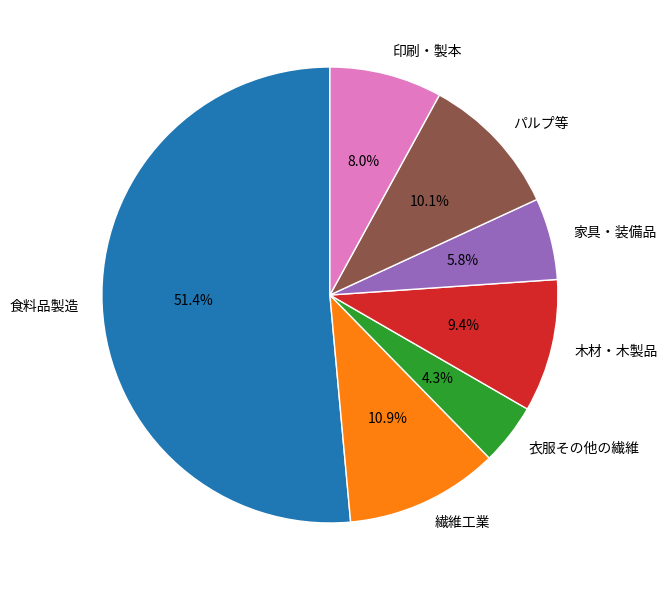

What is the majority slice?

食料品製造